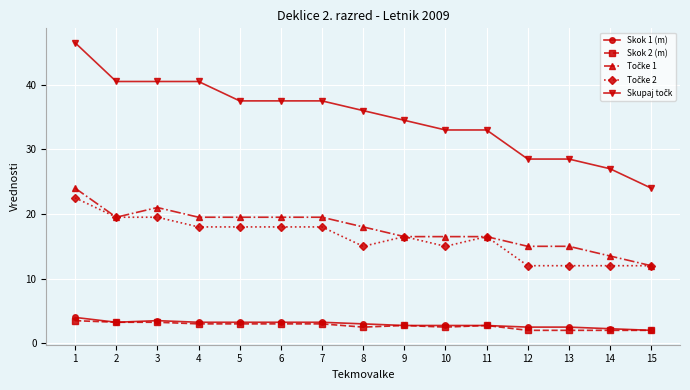

What is the highest value of the Skok 1 (m) series?

4.0